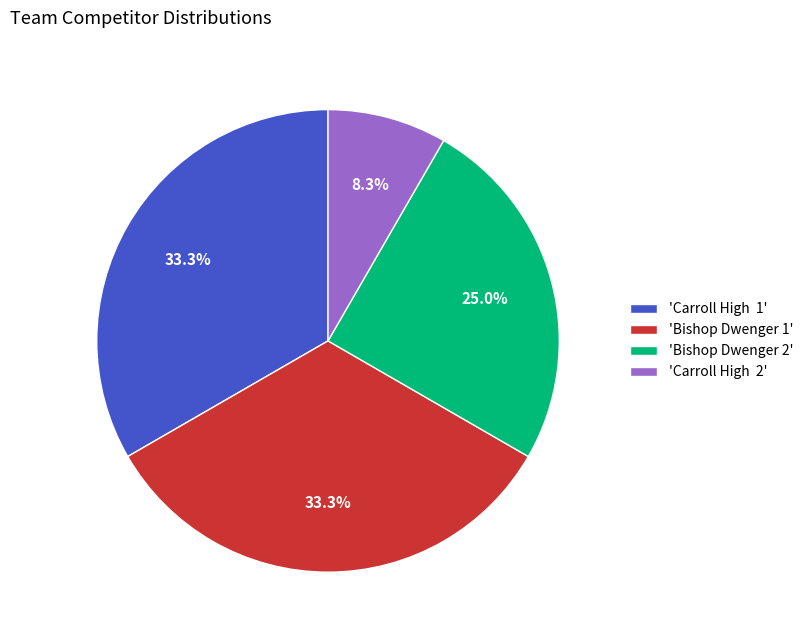

Approximately how many times larger is the value at 'Bishop Dwenger 1' compared to 'Carroll High 2'?

4.0